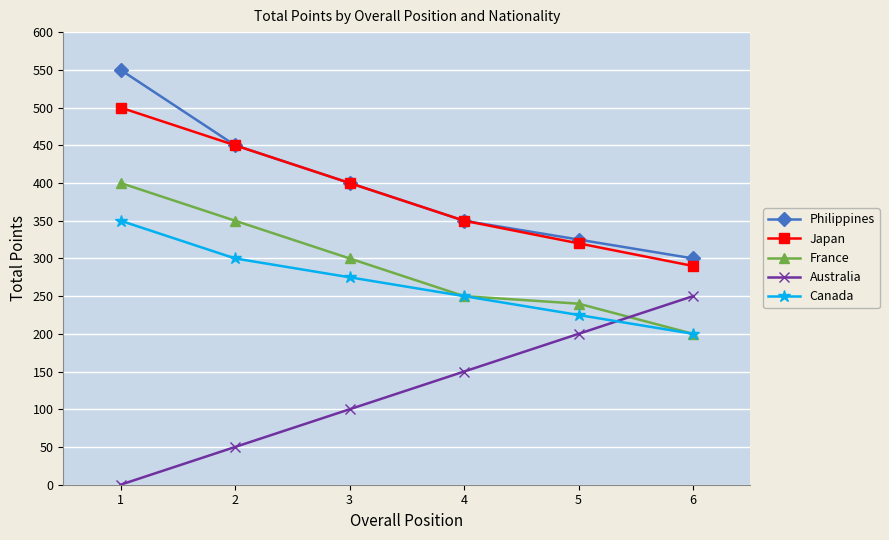

Between 1 and 2, which series saw the biggest shift?

Philippines